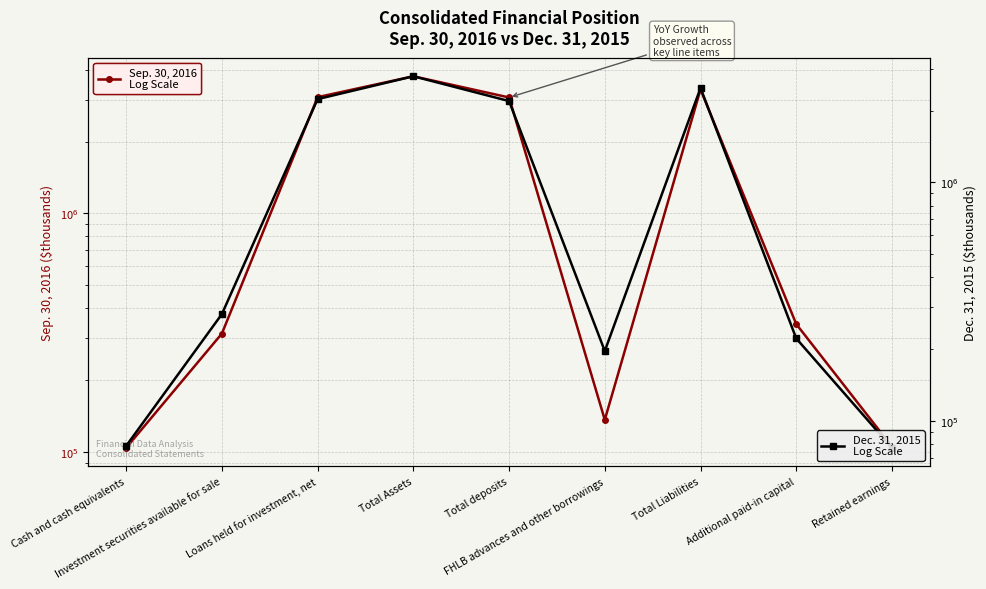

What are all the series names shown in the legend?

Sep. 30, 2016, Dec. 31, 2015